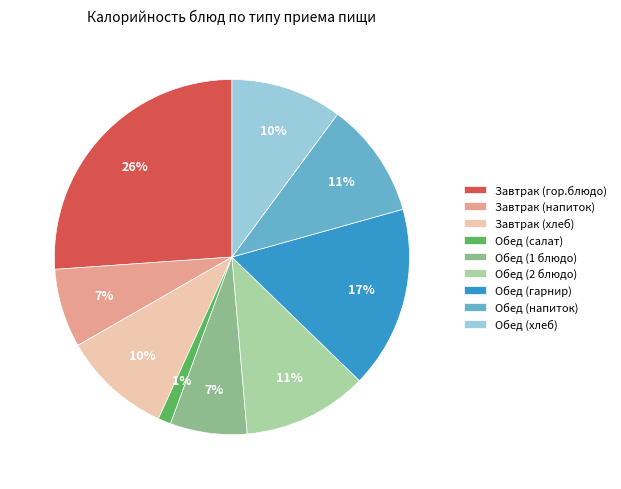

To the nearest percent, what is the difference between the Обед (1 блюдо) and Завтрак (гор.блюдо) slice percentages?

19%